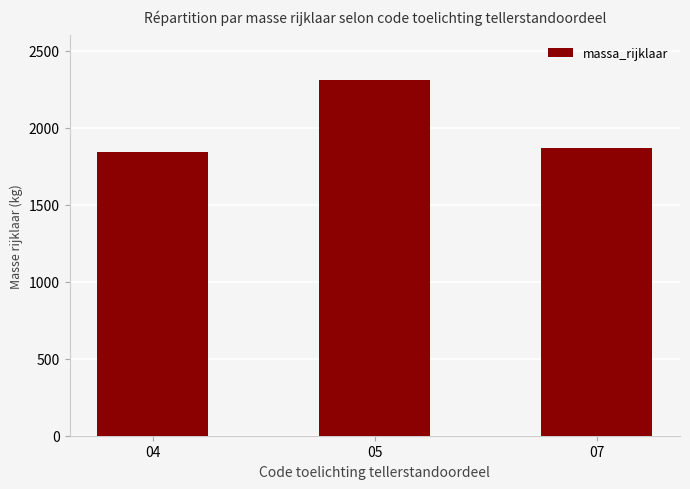

What is the greatest value displayed?

2313